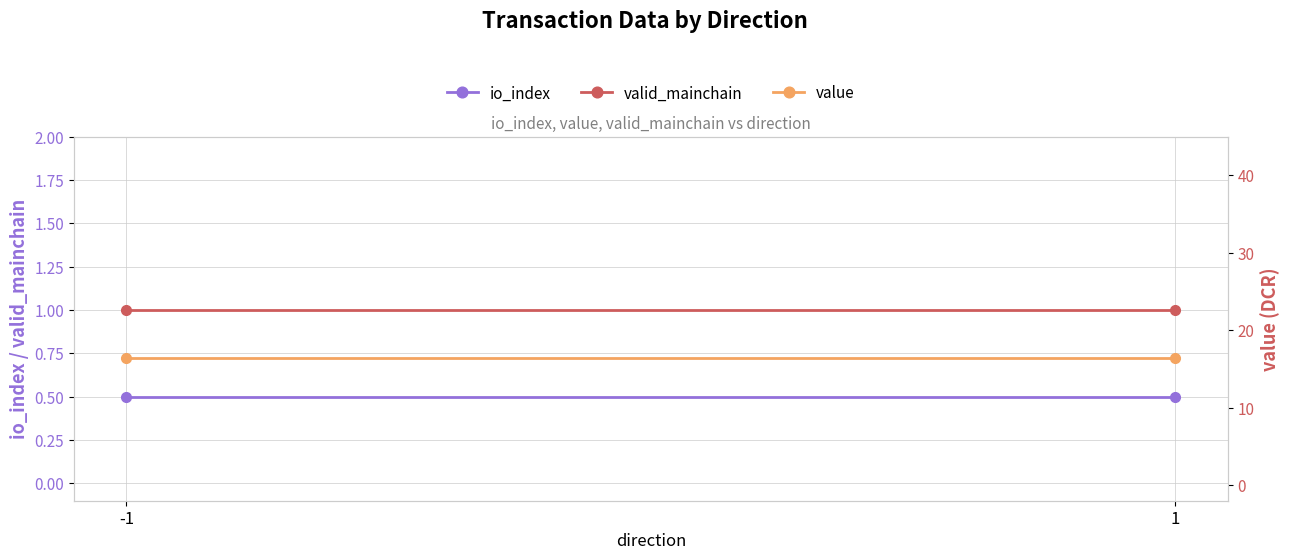

What is the sum of all io_index values?

1.0